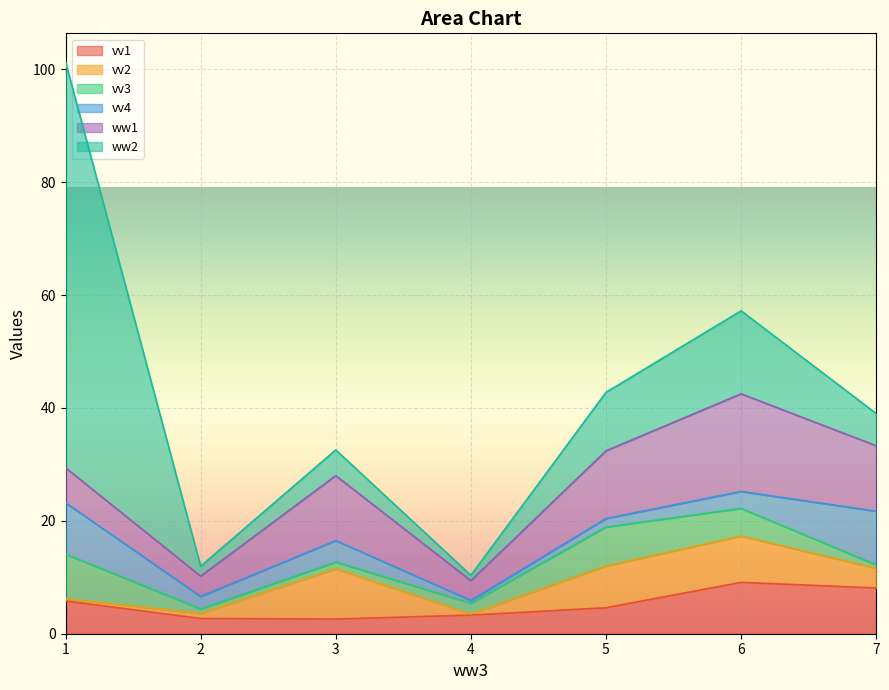

The vv4 series shows 0.5 at 4. True or false?

True